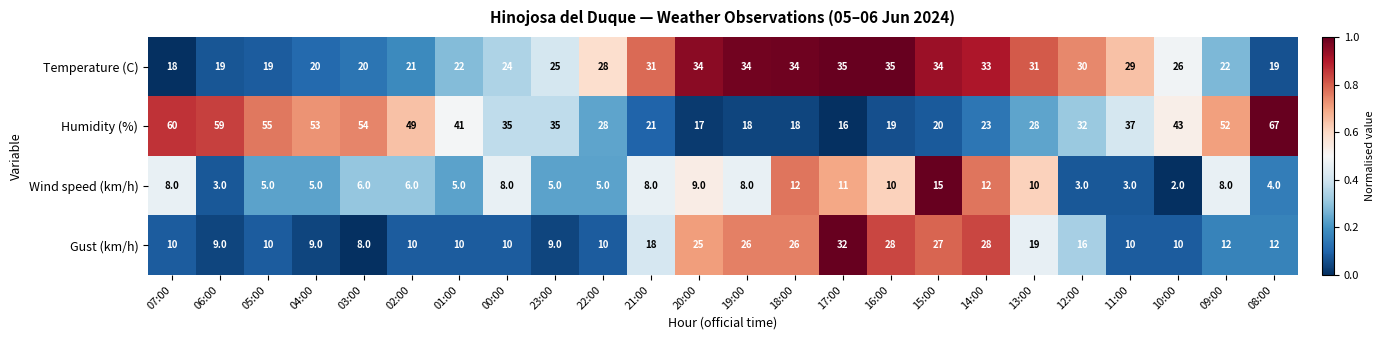

Rank the series by their average value, from lowest to highest.

Wind speed (km/h), Gust (km/h), Temperature (C), Humidity (%)